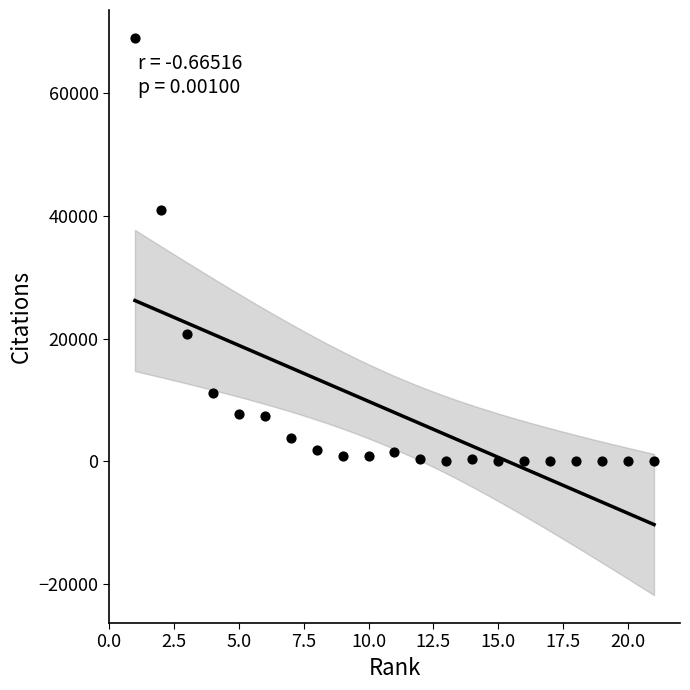

What is the range of X values (max minus min)?

20